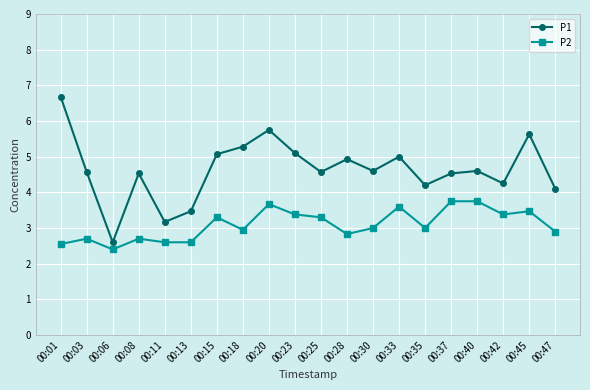

Which series has the largest total across all categories?

P1